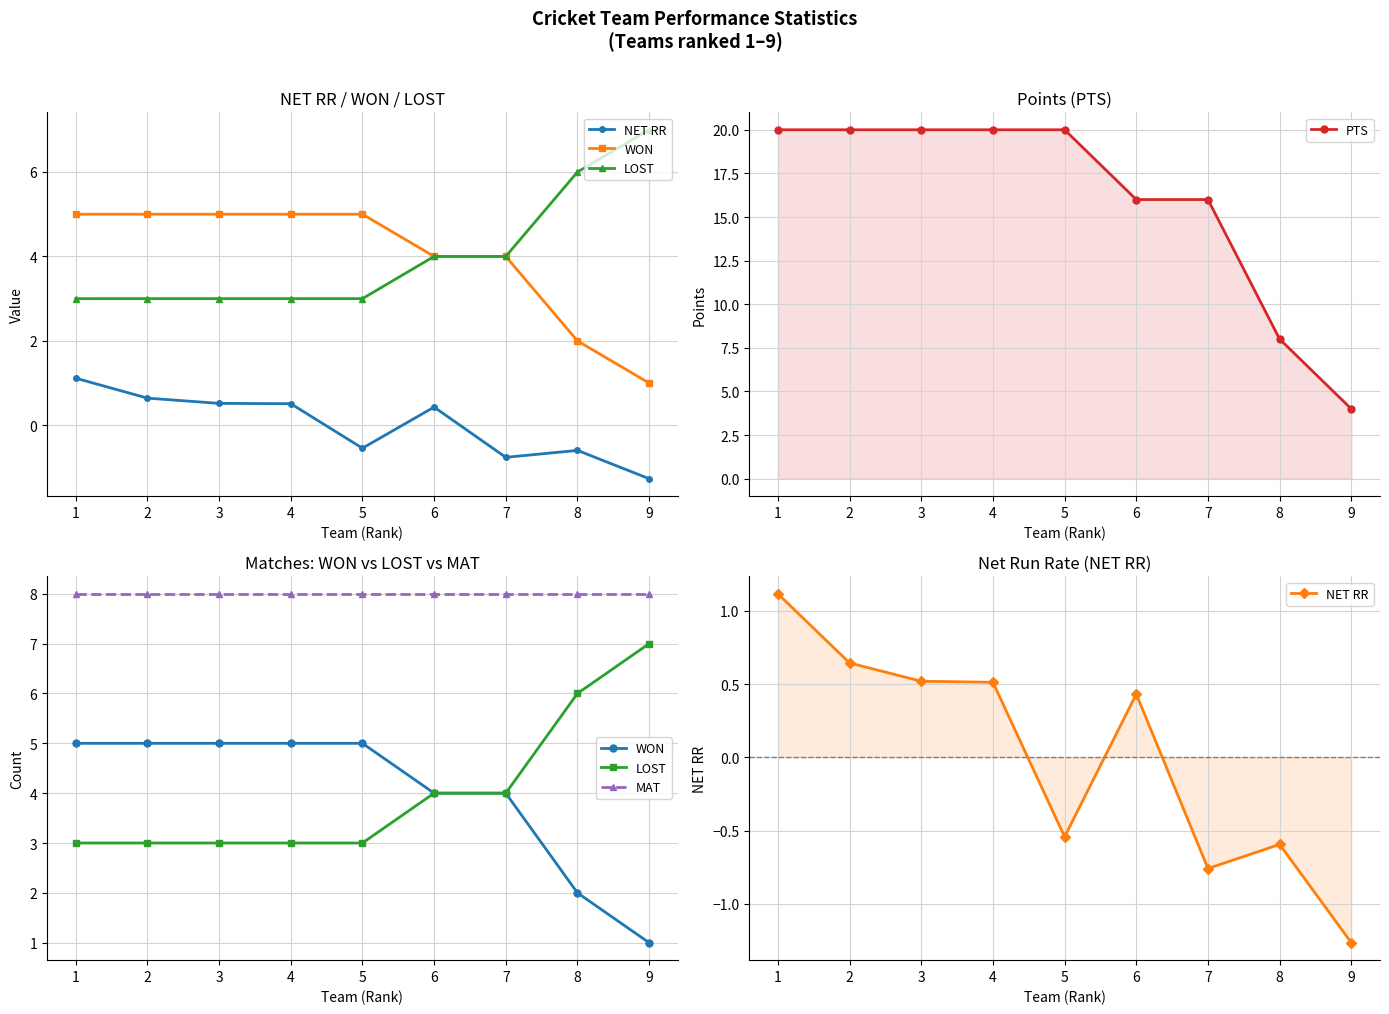

The value of NET RR at 1 is 1.7. True or false?

False